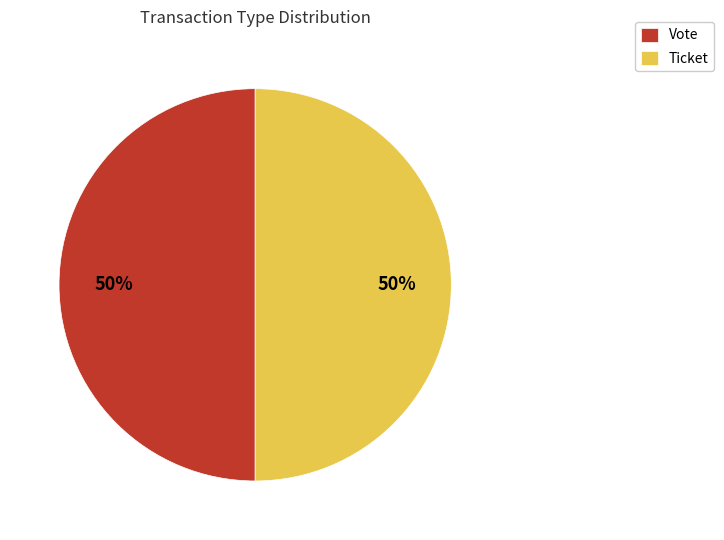

How many segments does this pie chart have?

2